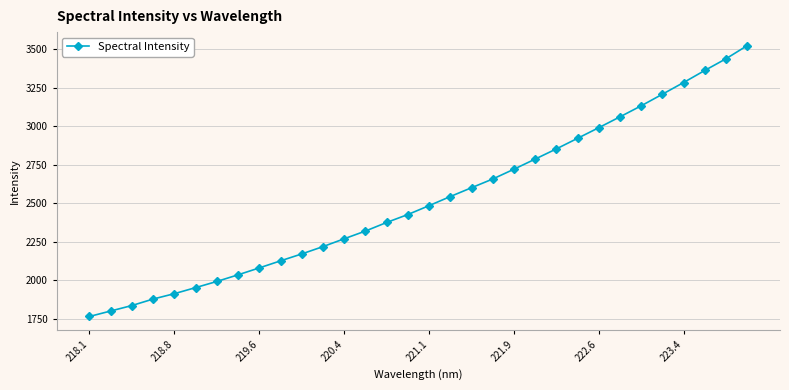

What is the value of the 9th point from the left?

2080.4